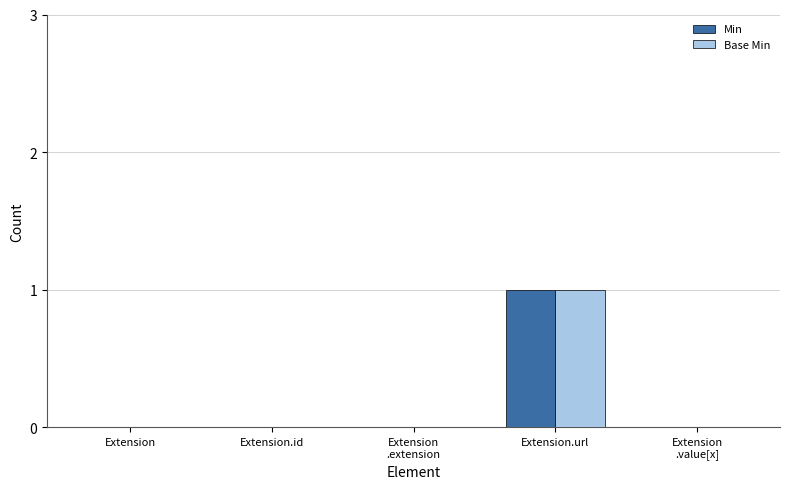

Which category has the highest value in the Min series?

Extension.url